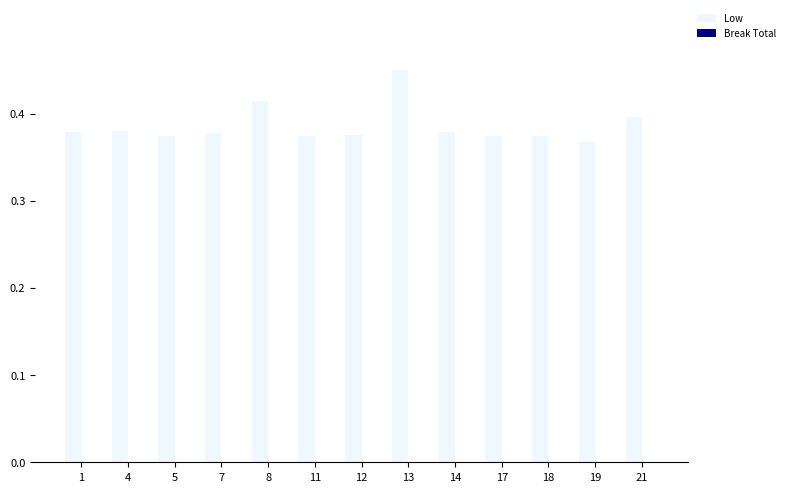

What is the sum of all values?

5.0